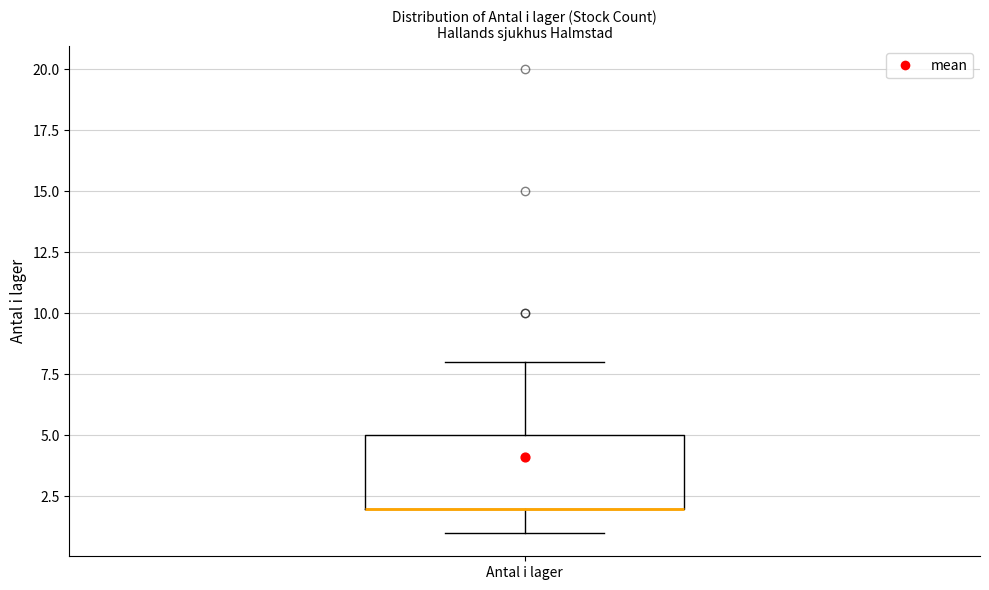

Where does the lower whisker of the box for Antal i lager end on the y-axis? The values are not printed on the chart, so give them approximately, as read against the axis.

1